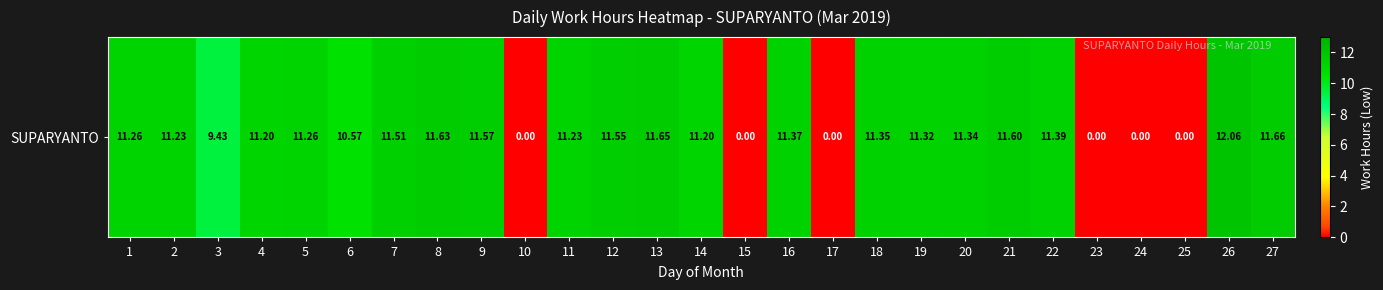

At which label is the value closest to 6?

3